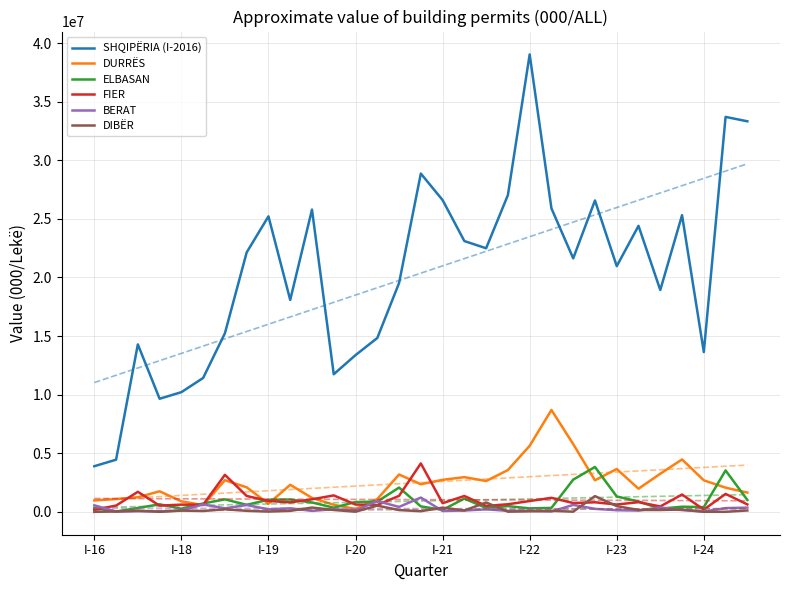

True or false: DURRËS and SHQIPËRIA (I-2016) cross at least once.

False